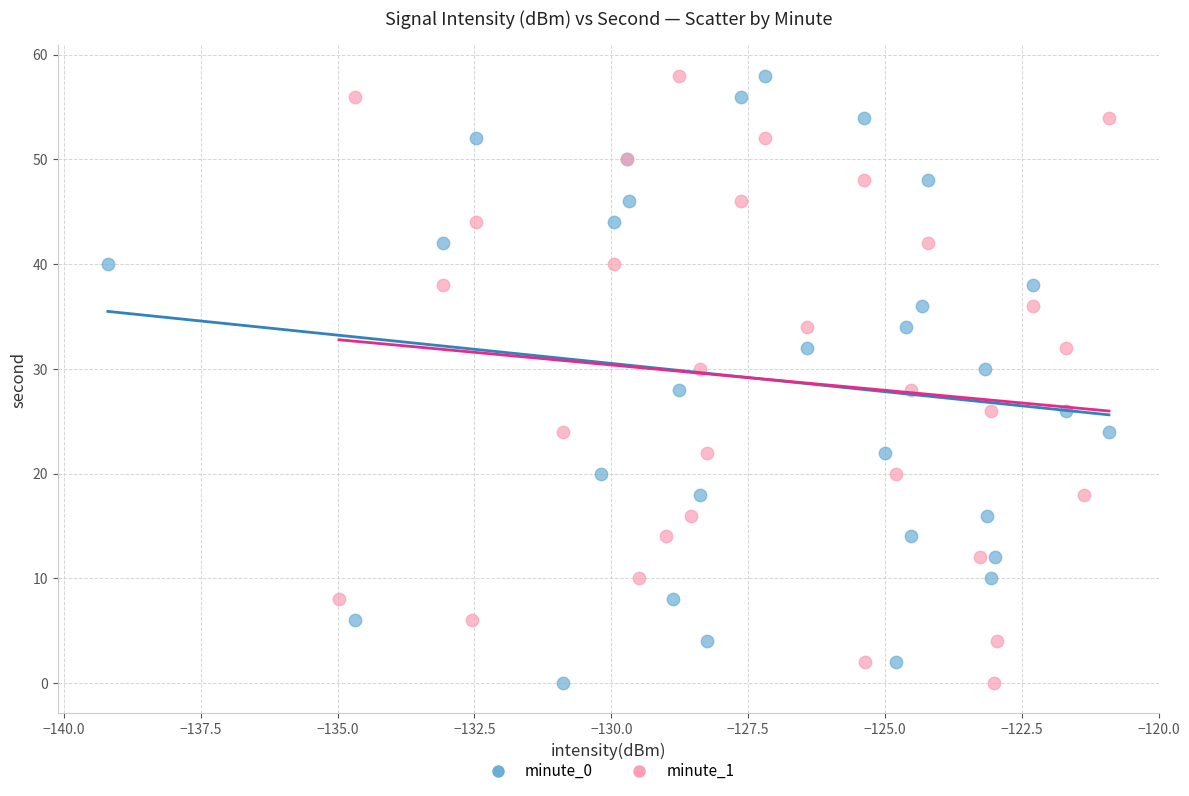

What are all the series names shown in the legend?

minute_0, minute_1